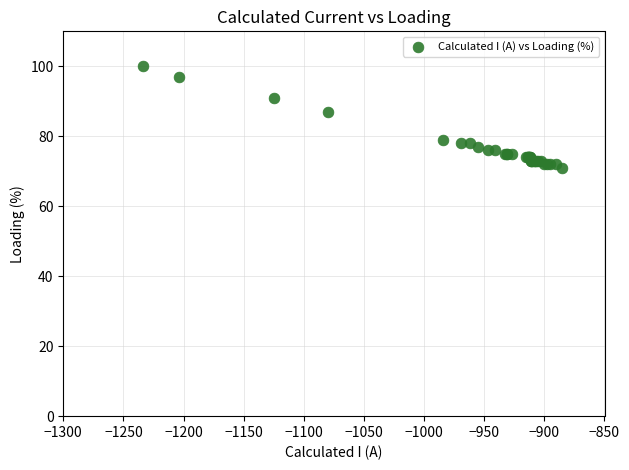

What Y value in the scatter plot is closest to 85?

87